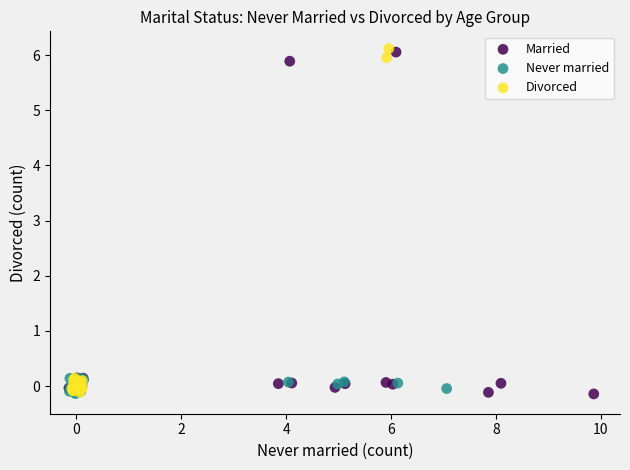

Which series contains the highest Y value?

Divorced